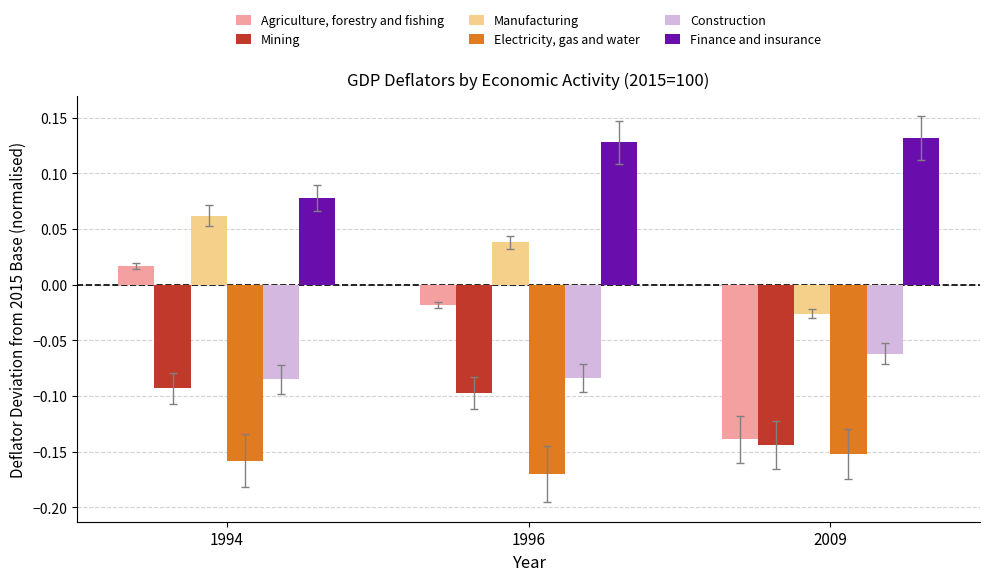

Where does the Manufacturing series first go above 0?

1994